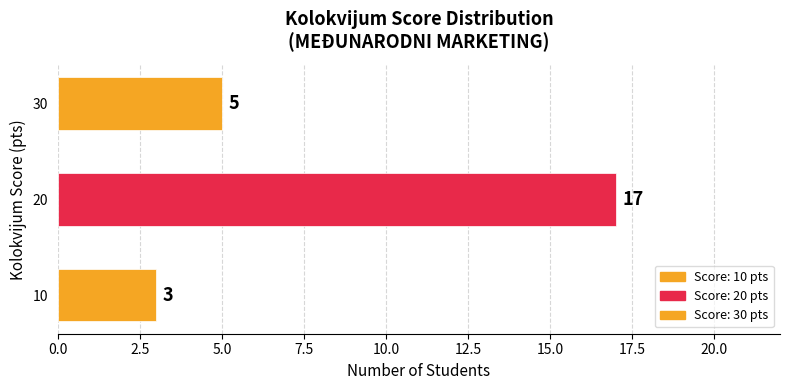

Which category has the highest value across all series?

20